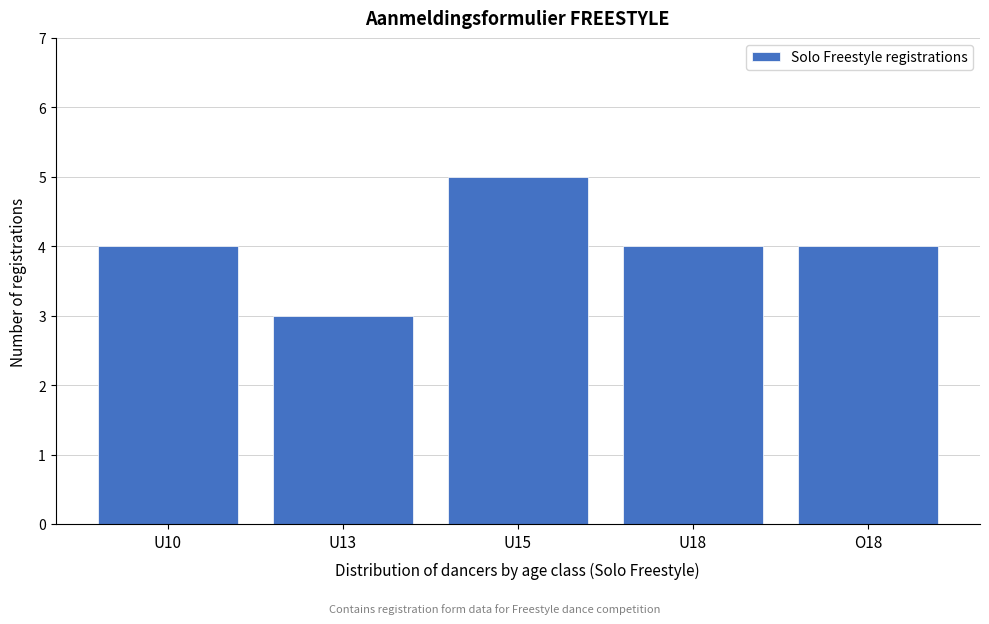

Reading right to left, what are all the values shown in this chart?

O18=4	U18=4	U15=5	U13=3	U10=4